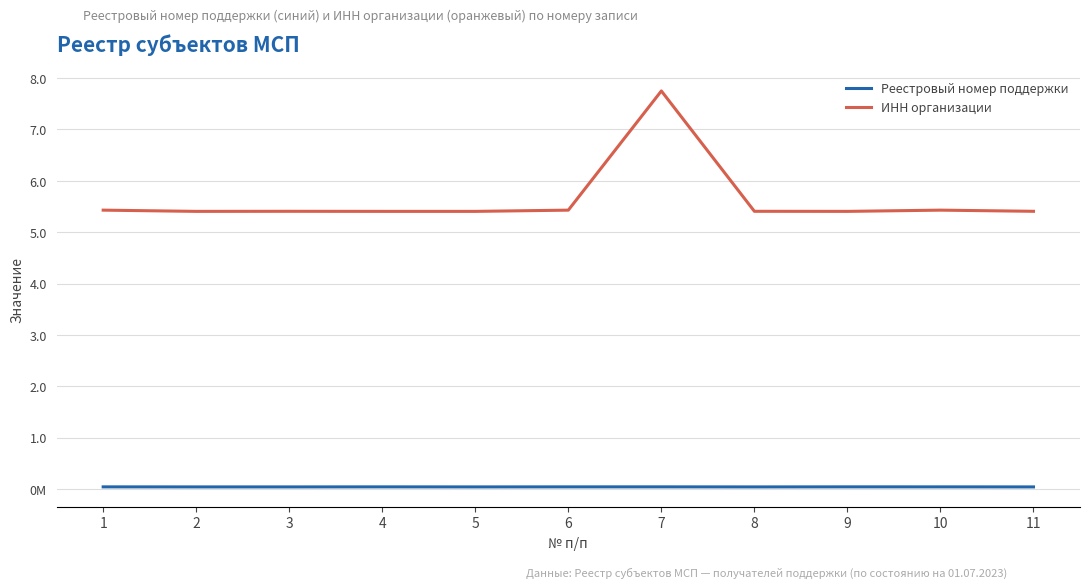

How many interior local valleys does the Реестровый номер поддержки series have?

3